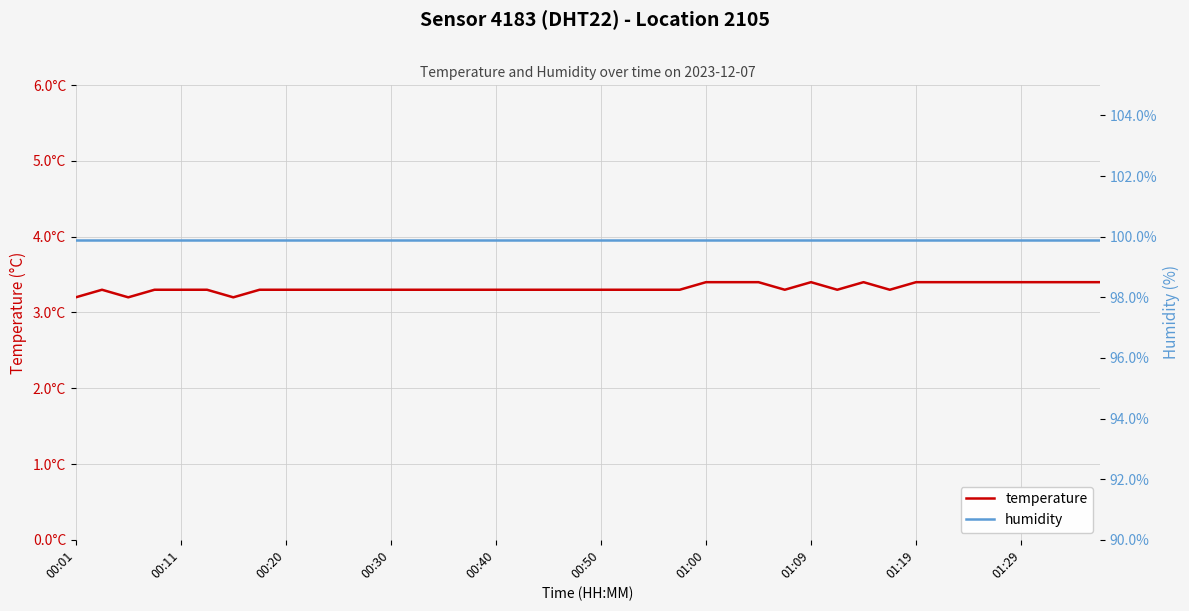

List the series in order of their peak value, highest first.

humidity, temperature